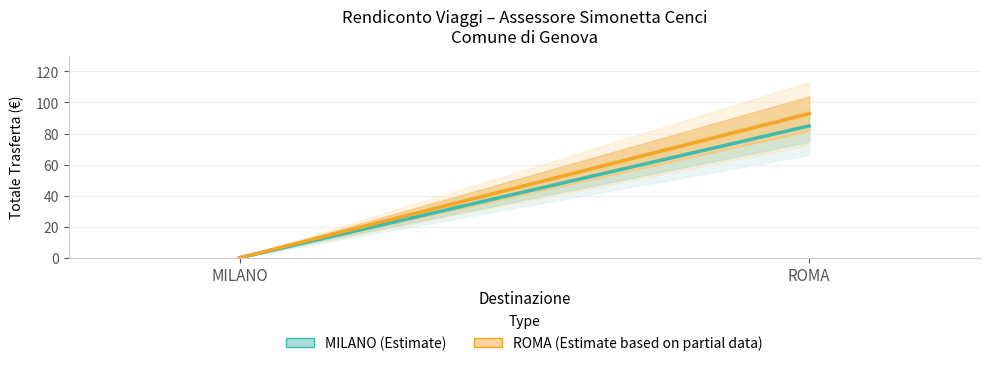

What is the sum of the MILANO (Estimate) values at ROMA and MILANO?

84.9